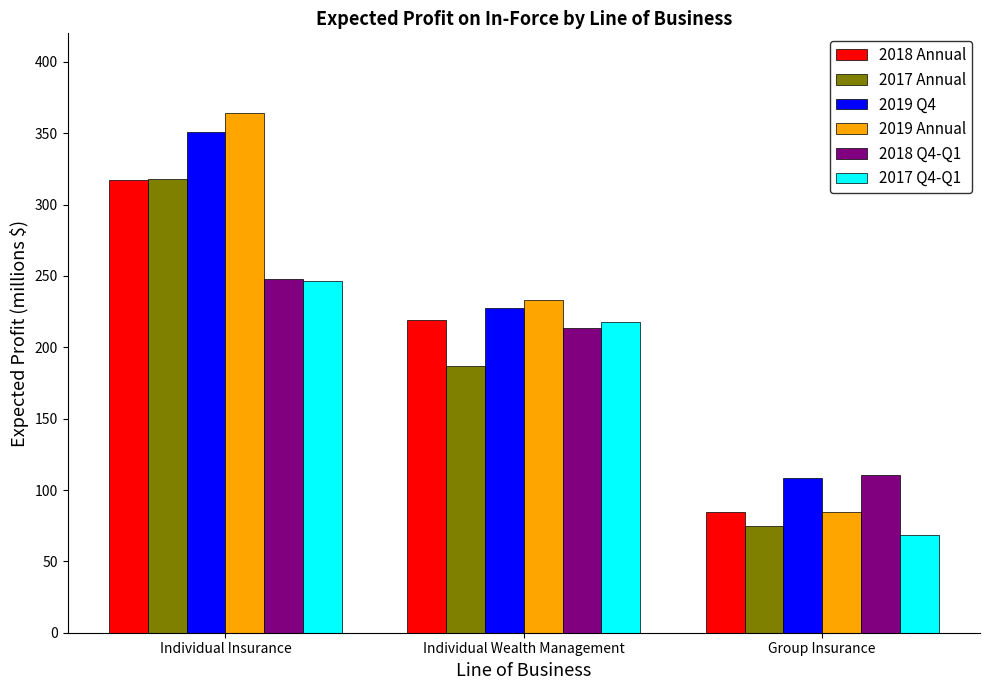

What are all the series names shown in the legend?

2018 Annual, 2017 Annual, 2019 Q4, 2019 Annual, 2018 Q4-Q1, 2017 Q4-Q1